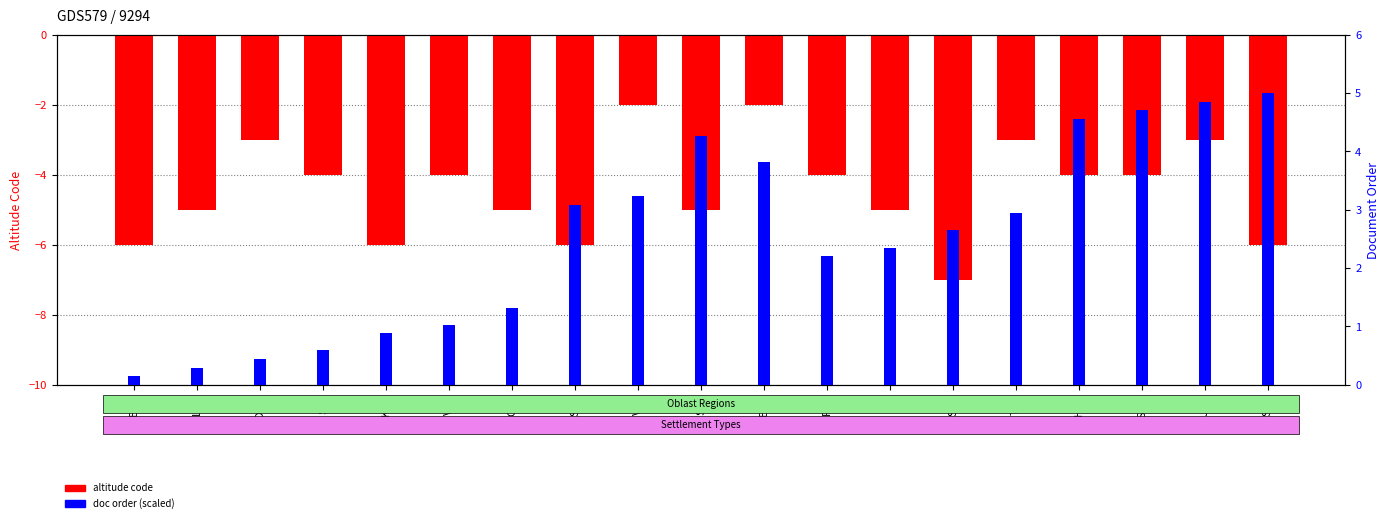

Which series has the largest range (max minus min)?

altitude code (negated)